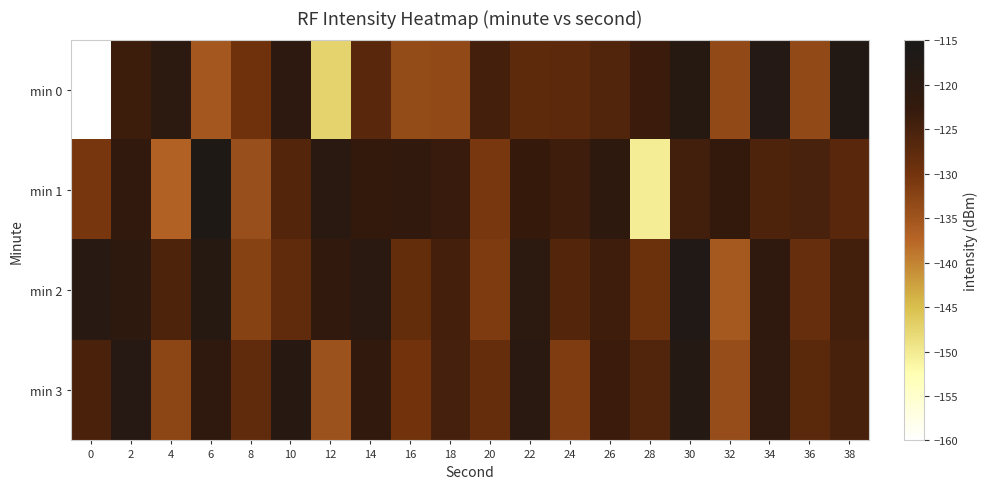

At 2, list the series in order from smallest to largest.

min 0, min 1, min 2, min 3